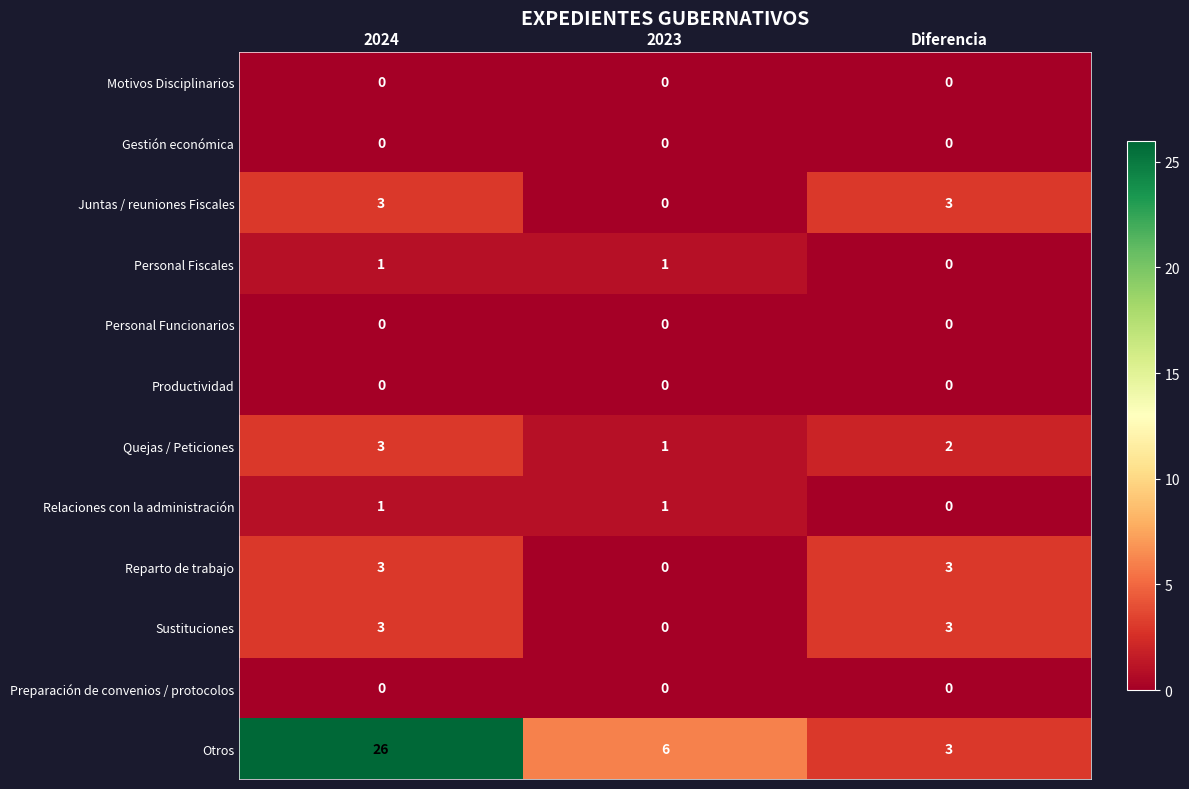

Which category has the lowest value in the Reparto de trabajo series?

2023